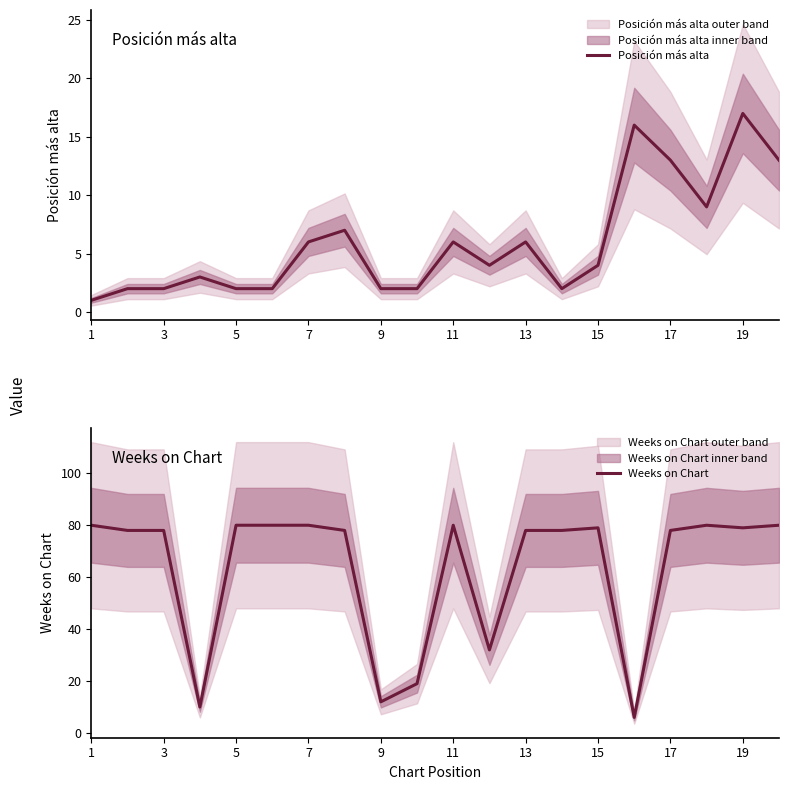

What is the difference between the maximum and minimum values in the Posición más alta series?

16